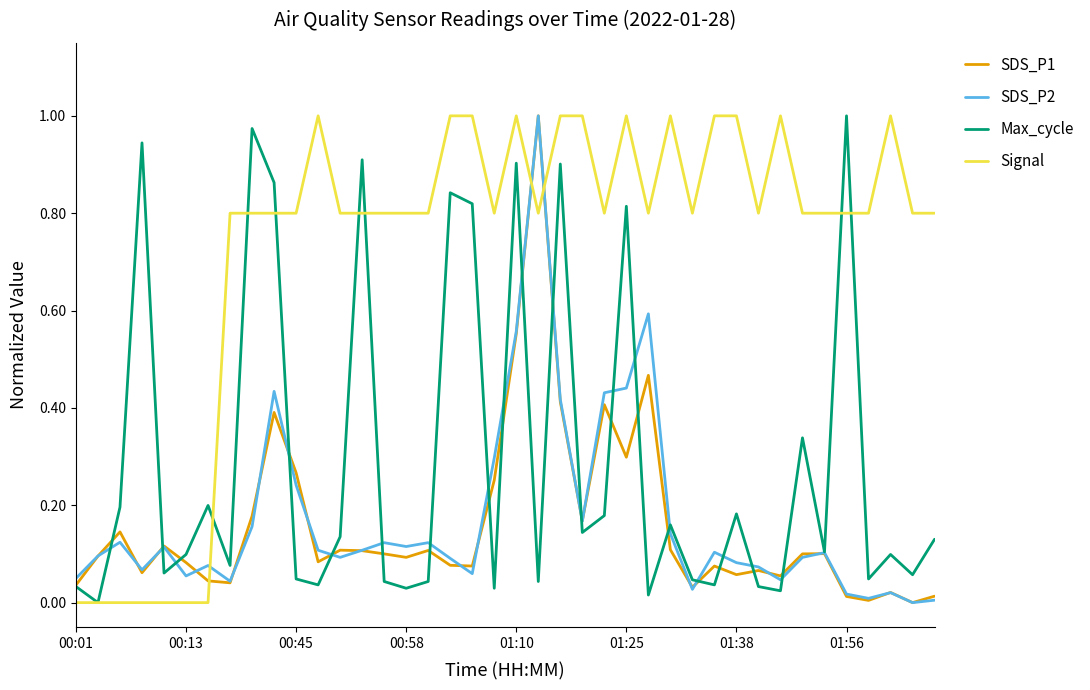

Count the number of categories in the chart.

40